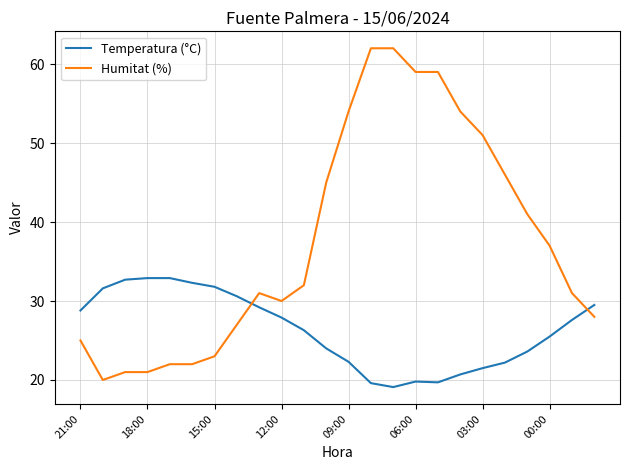

Which series has the largest total across all categories?

Humitat (%)